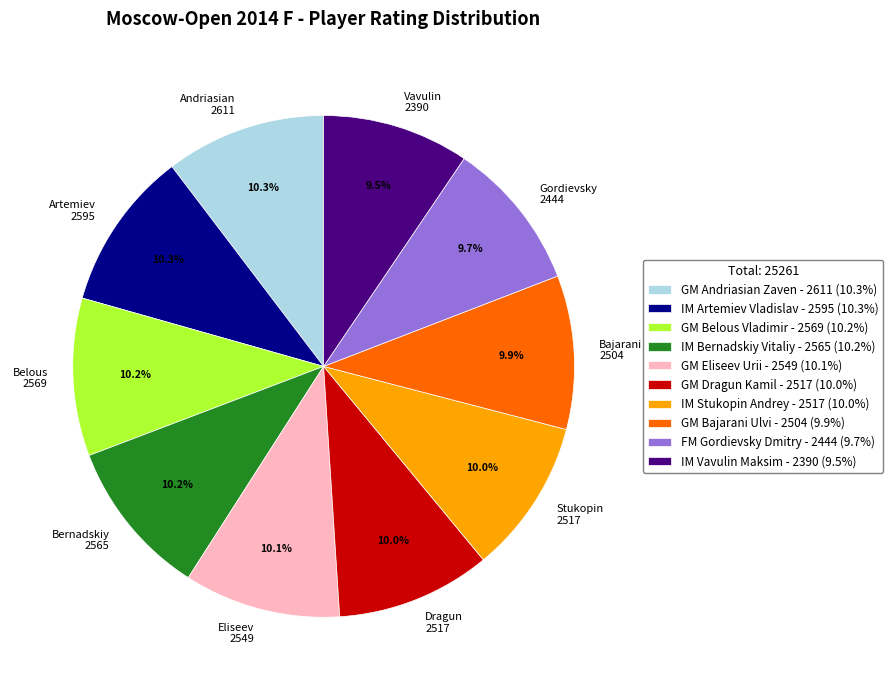

What is the ratio of the value at Andriasian 2611 to the value at Eliseev 2549?

1.0